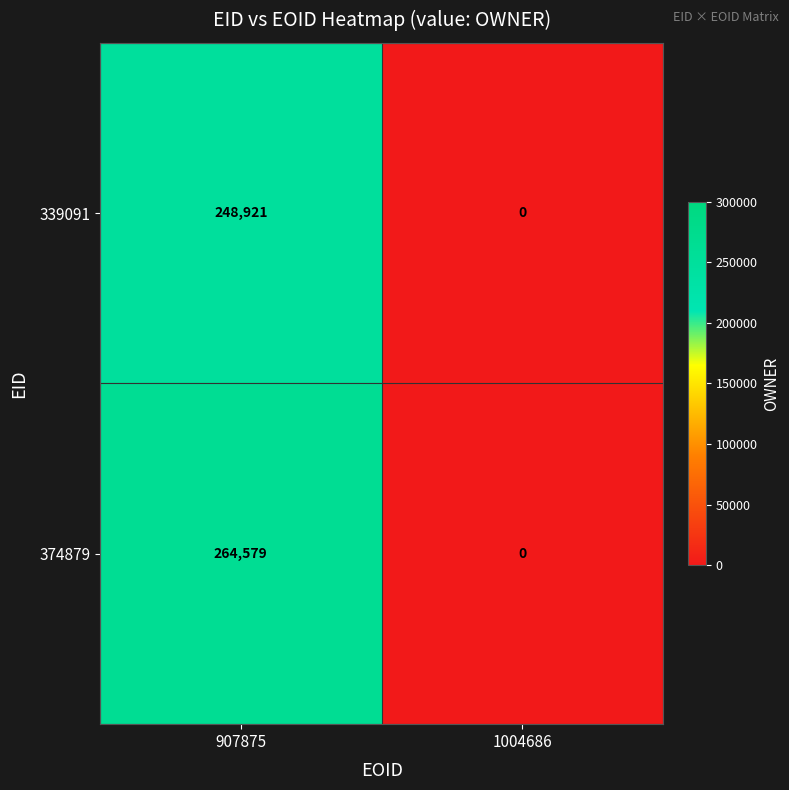

What is the difference between the maximum and minimum values in the 339091 series?

248921